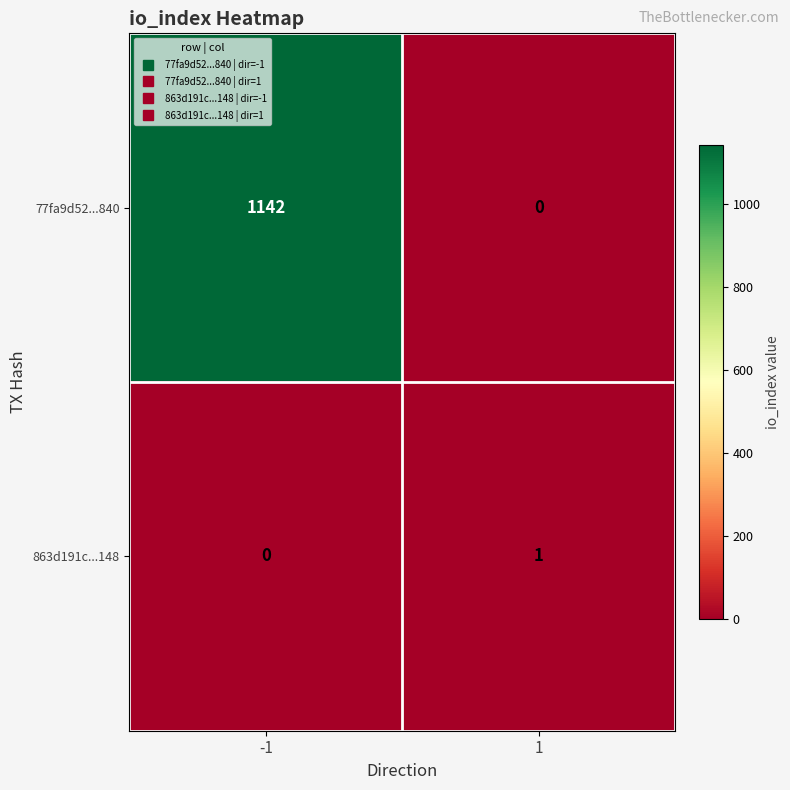

Rank the series by their maximum value, from lowest to highest.

863d191c...148, 77fa9d52...840